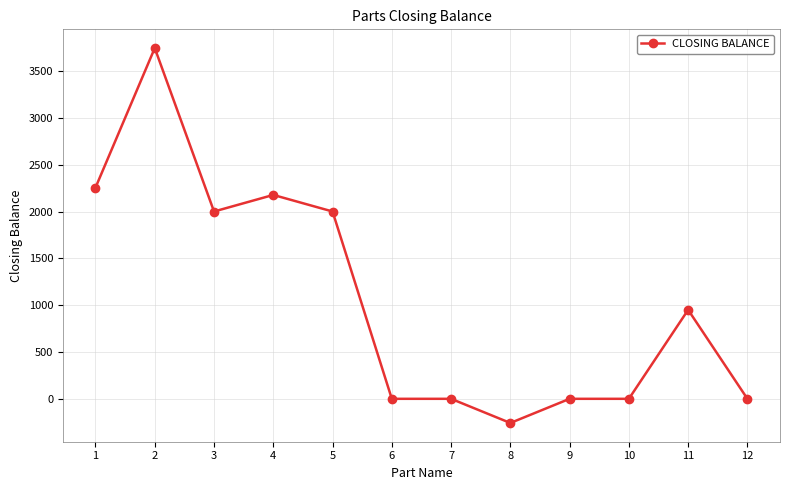

What is the minimum value shown in the chart?

-258